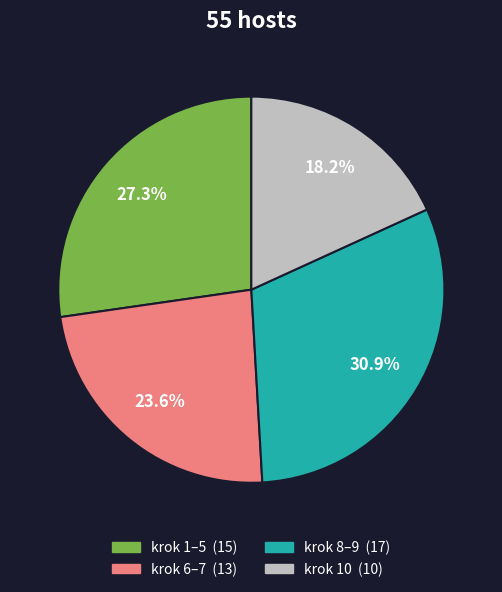

To the nearest percent, what is the average slice percentage?

25%